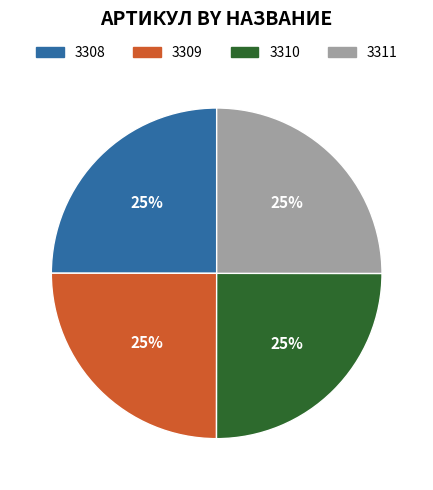

The 3309 slice represents 25% of the pie. True or false?

True